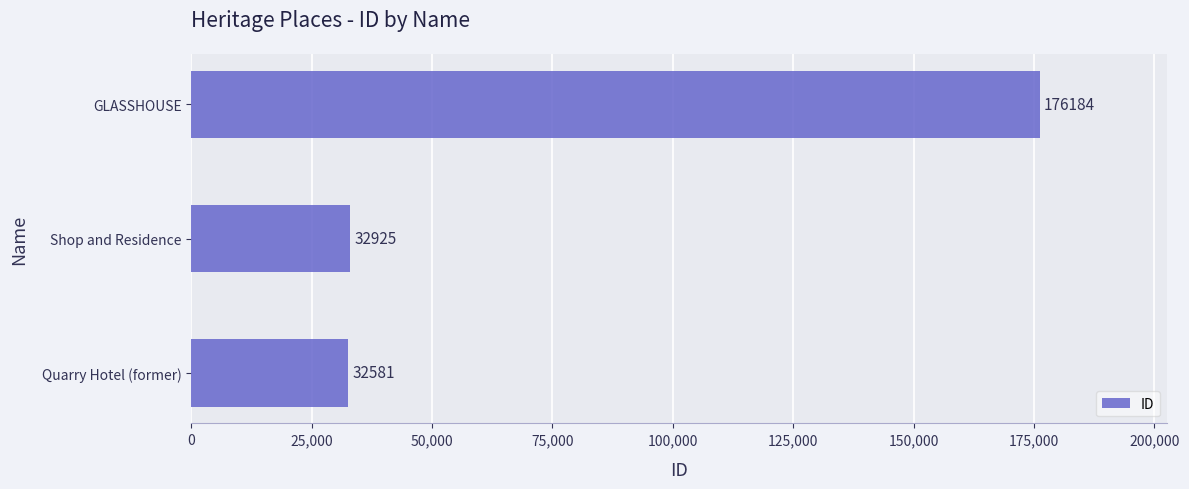

How many bars are there in total?

3